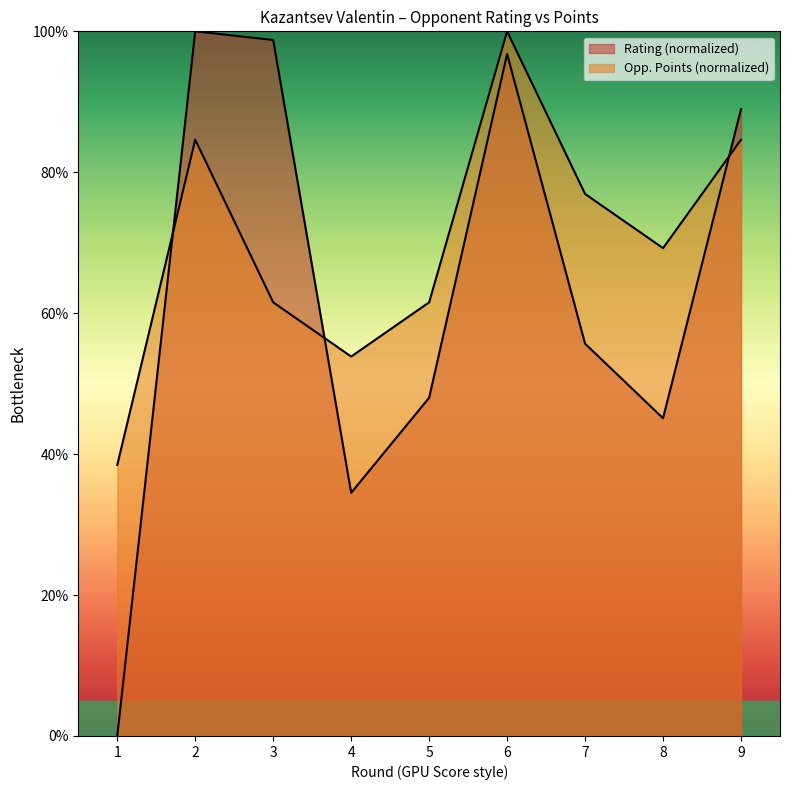

True or false: Rating has a value of 169.6 at 3.

False